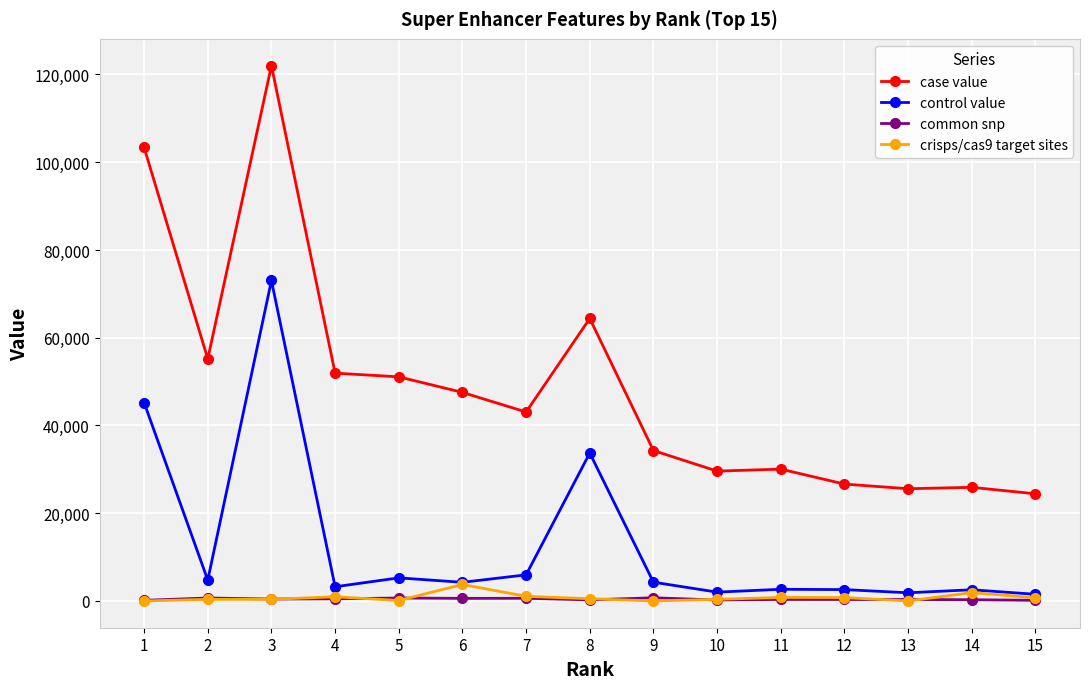

True or false: case value and control value intersect in this chart.

False